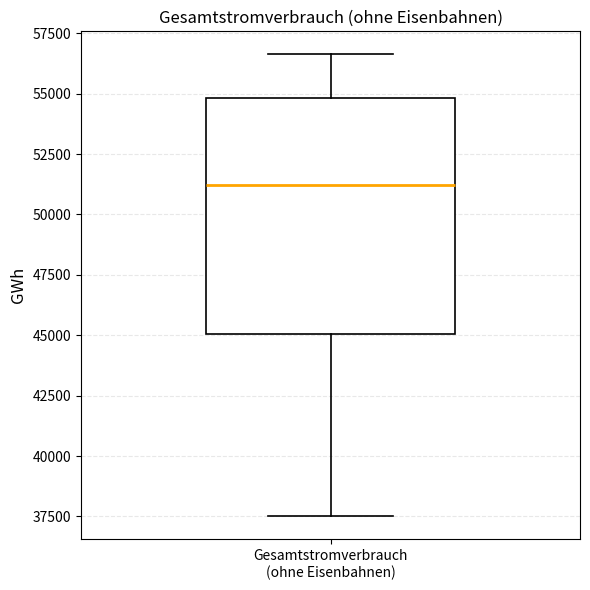

Read this box plot against the y-axis: the position of the median line, the range covered by the box, and the ends of both whiskers. The values are not printed on the chart, so give them approximately, as read against the axis.

median 51000, box 45000 to 55000, whiskers 37500 to 56500